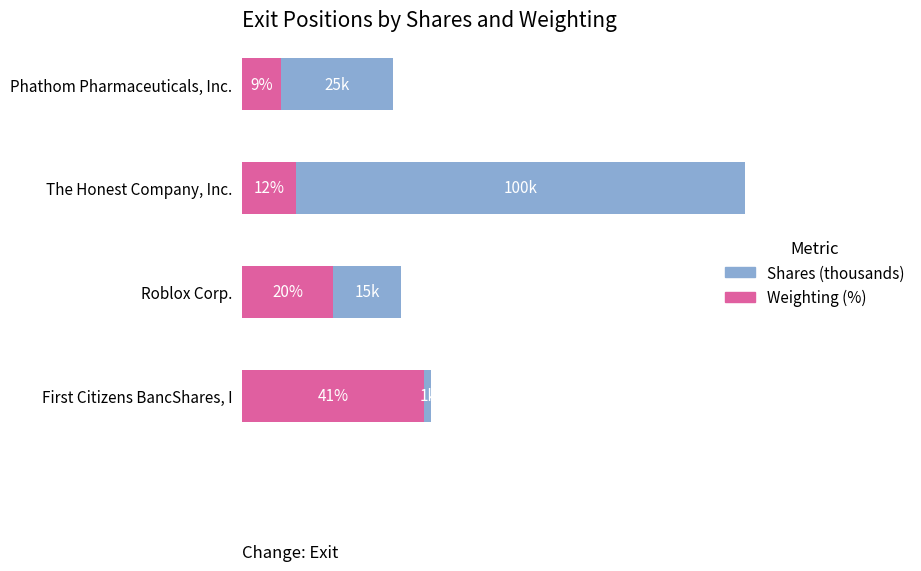

What are all the series names shown in the legend?

Shares (thousands), Weighting (%)